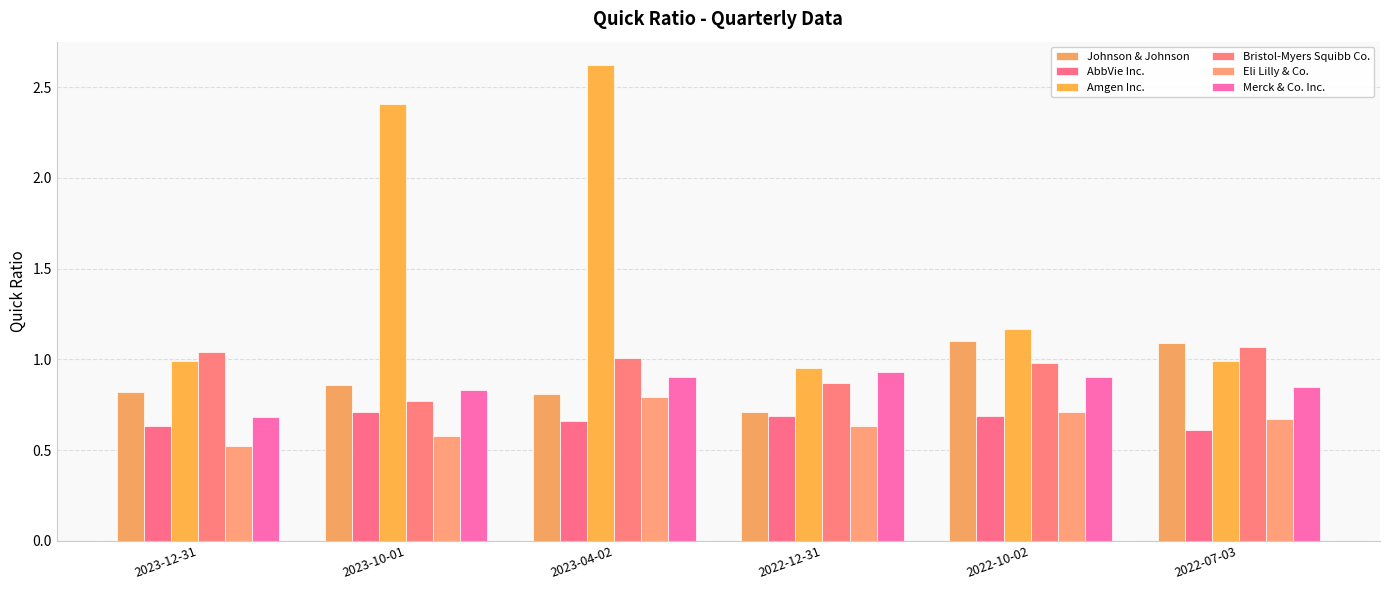

What is the sum of the Bristol-Myers Squibb Co. values at 2023-04-02 and 2022-10-02?

2.0